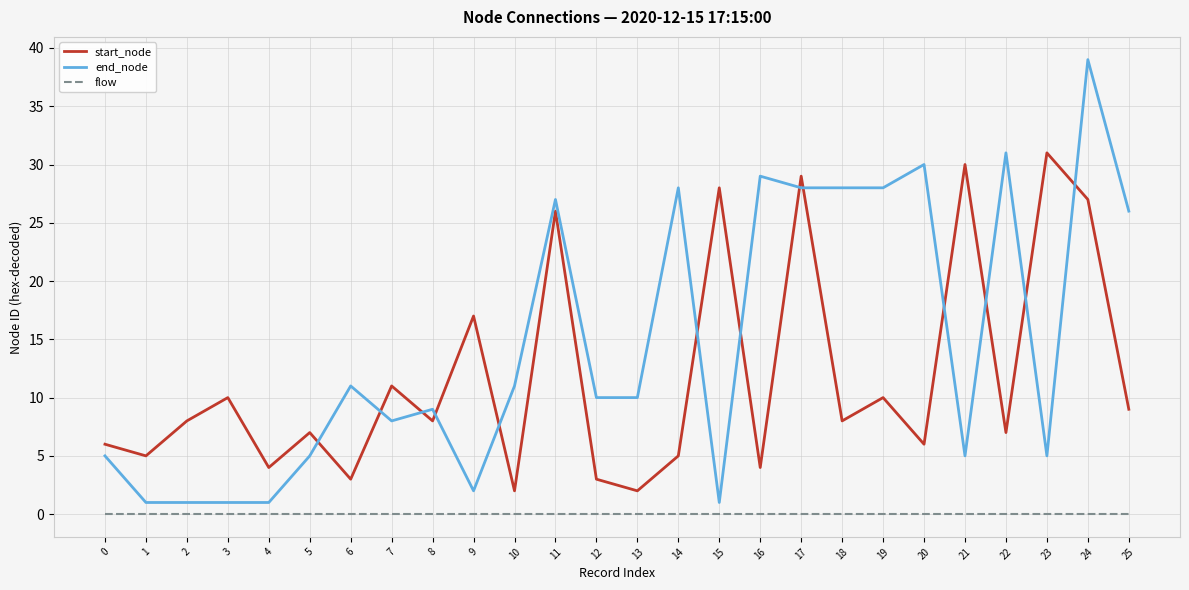

True or false: start_node has more than 0 points higher than both neighbors.

True